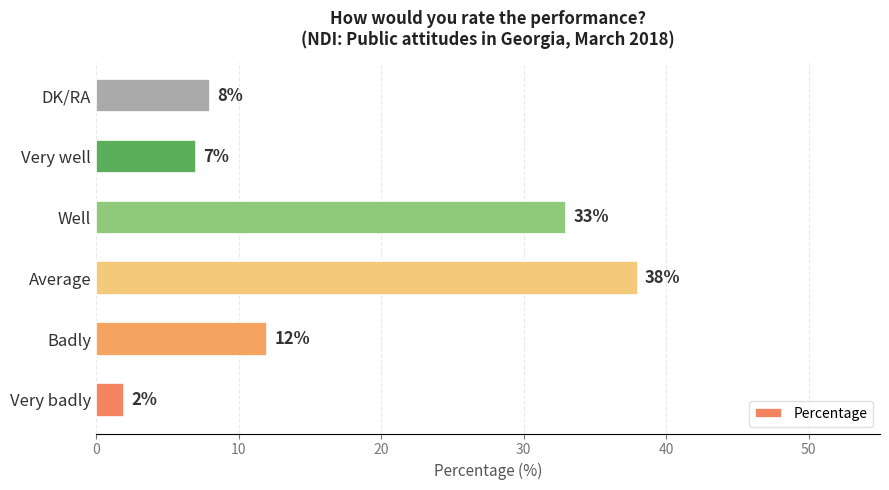

What is the minimum value shown in the chart?

2